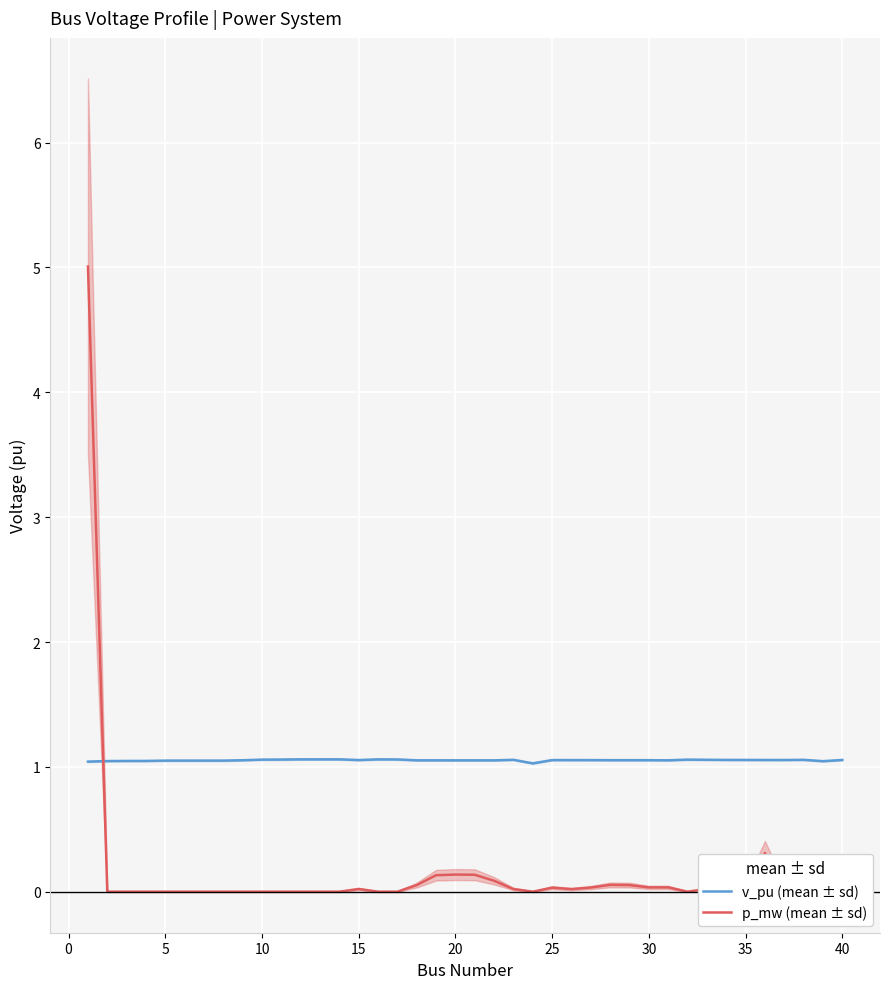

The v_pu (mean ± sd) series shows 0.2 at 30. True or false?

False